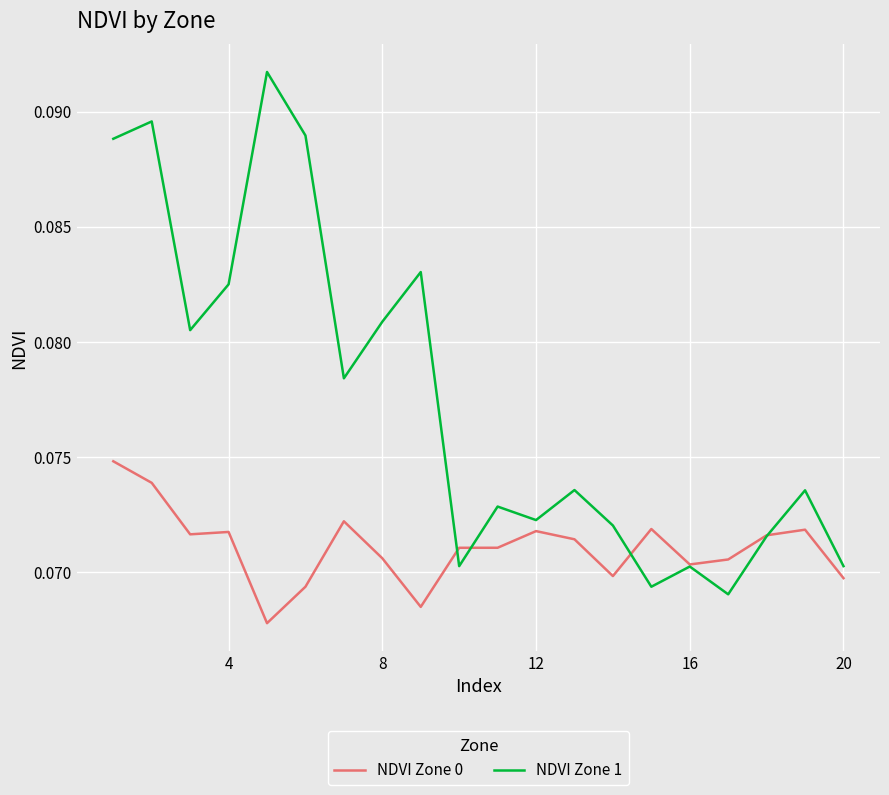

List the series in order of their peak value, highest first.

NDVI Zone 1, NDVI Zone 0